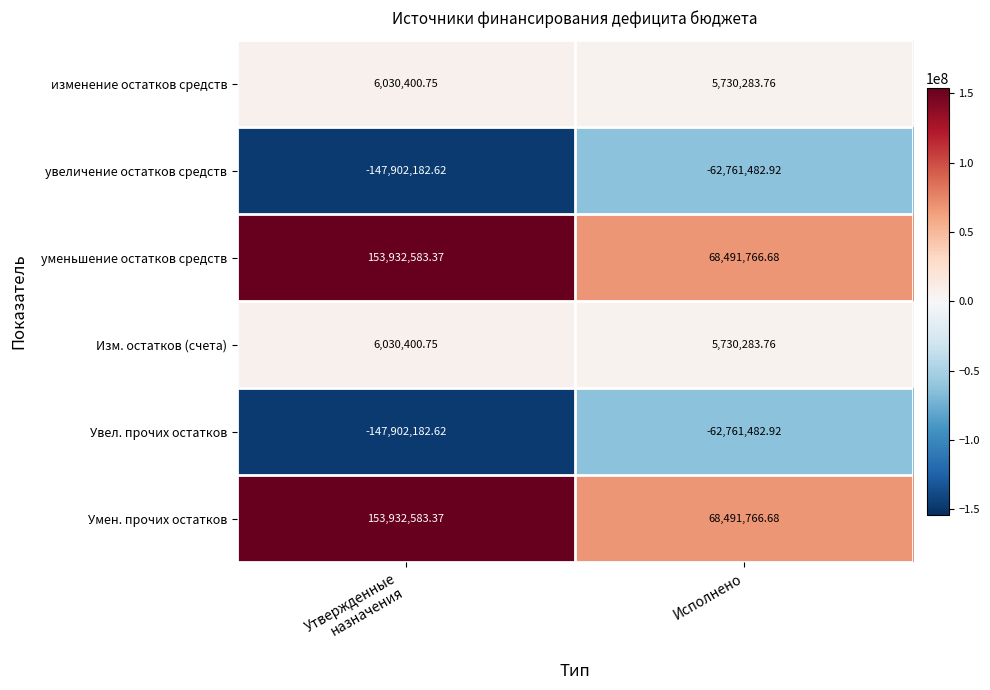

What is the total value across all series at Исполнено?

22921135.0